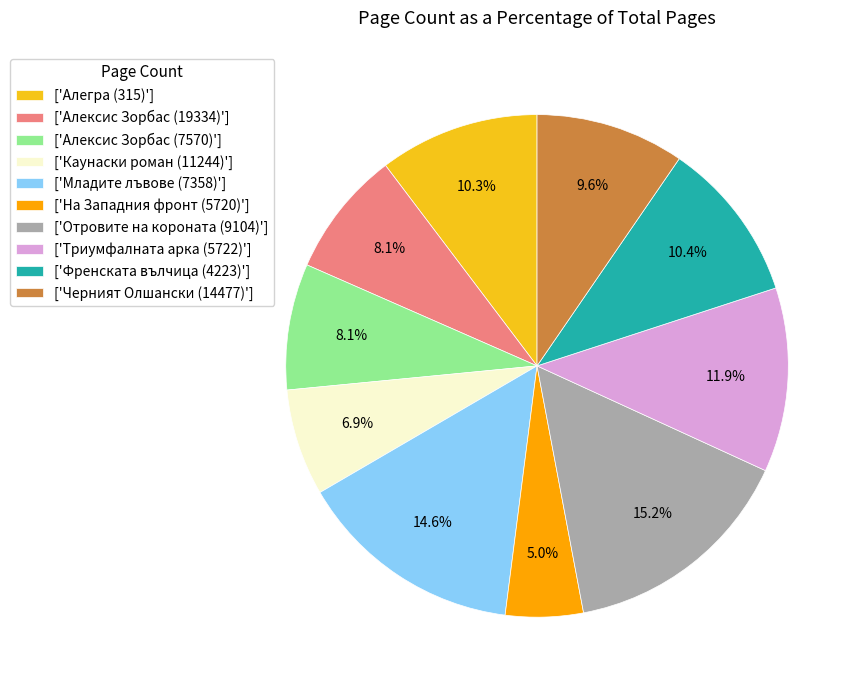

What is the largest slice in the pie chart?

['Отровите на короната (9104)']